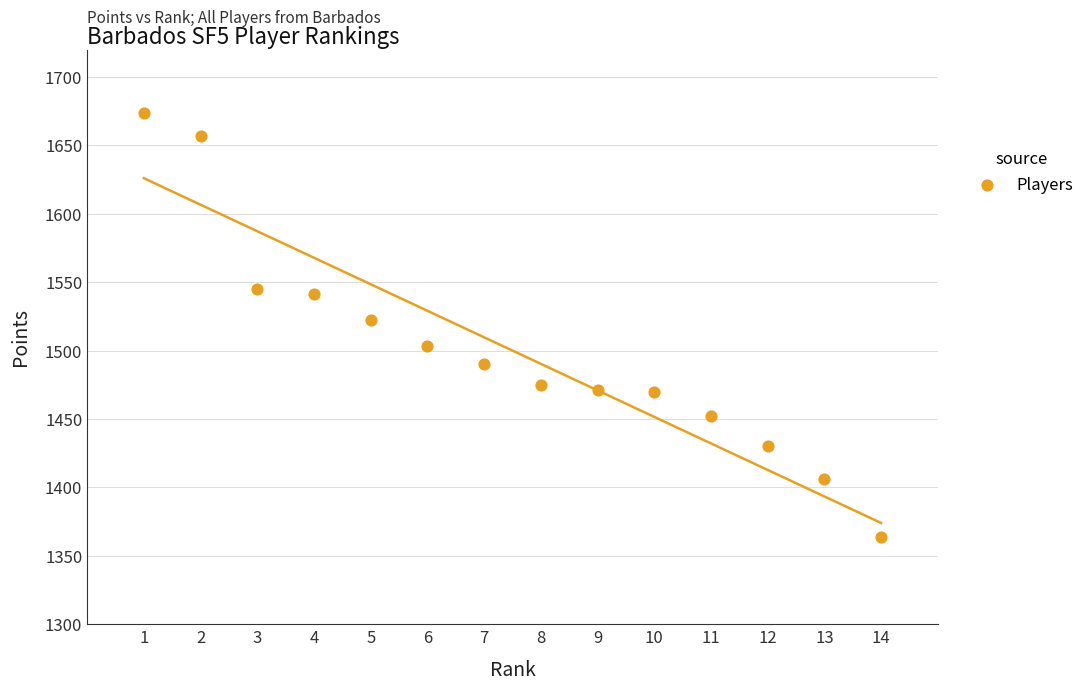

What is the range of Y values (max minus min)?

310